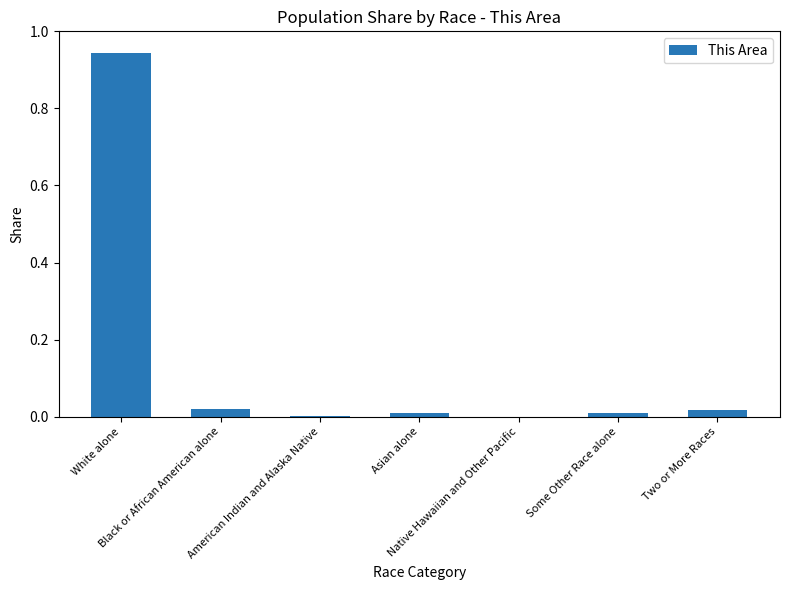

What is the sum of all values?

1.0